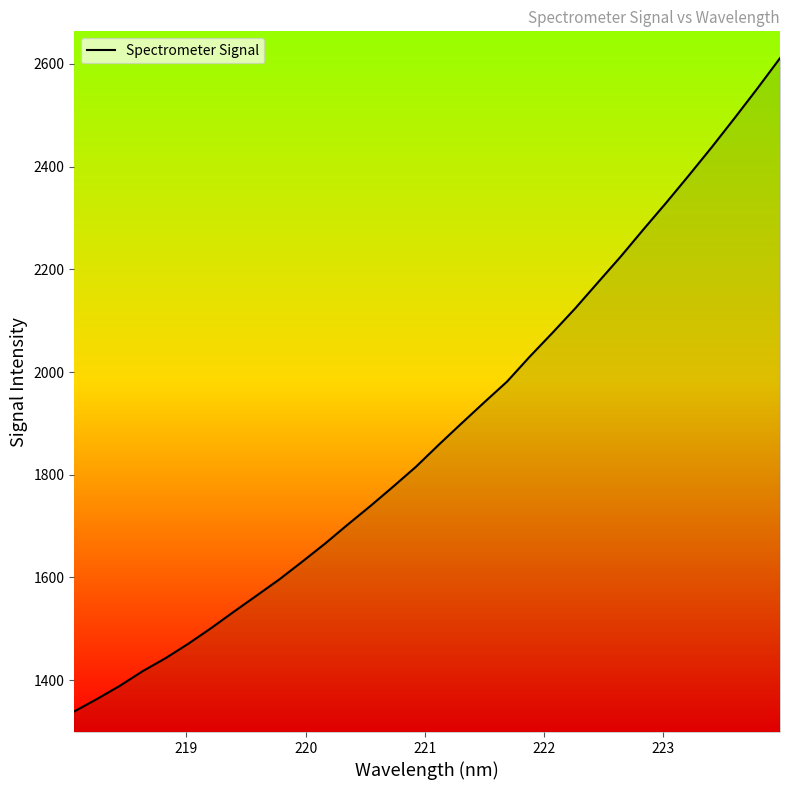

What is the greatest value displayed?

2611.4